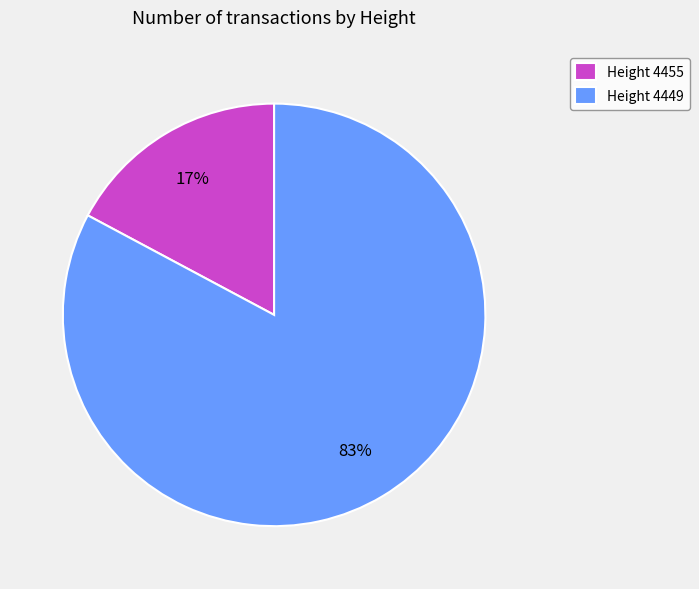

To the nearest percent, what portion does Height 4455 represent?

17%